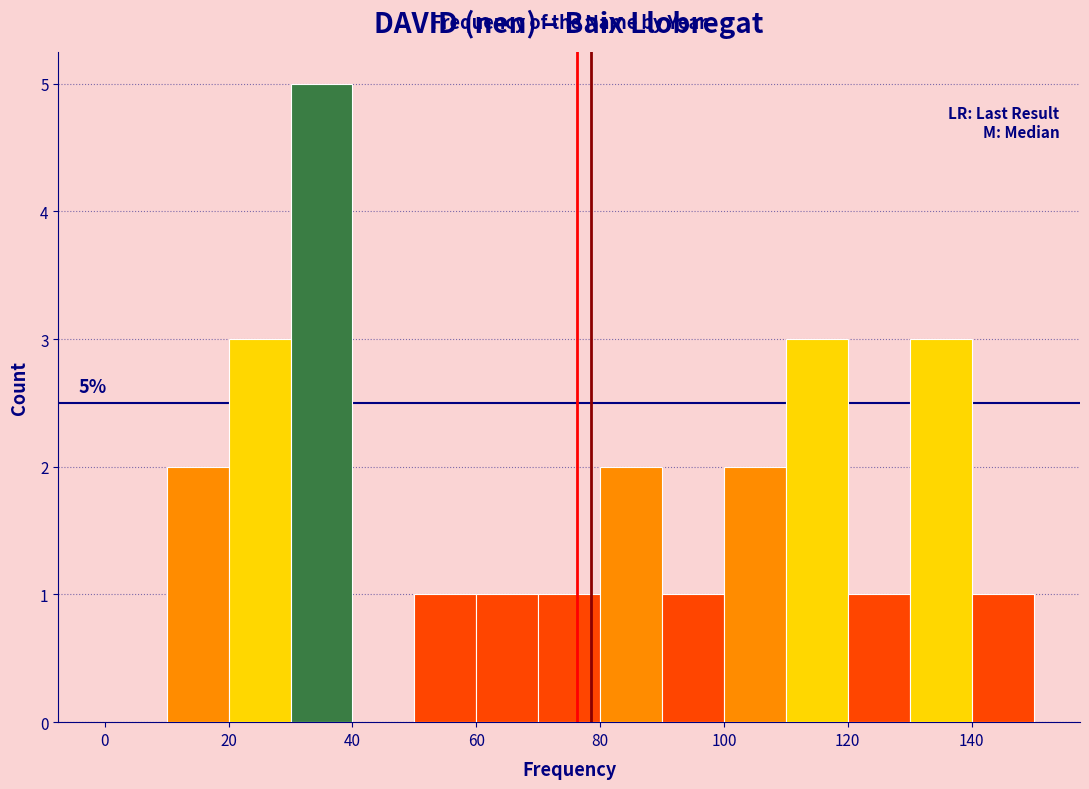

Which range on the x-axis has the tallest bar?

30 to 40